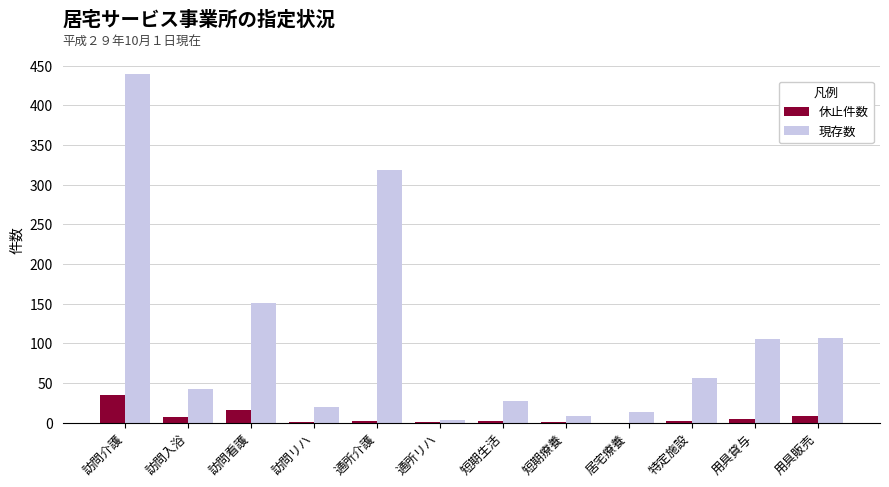

What is the sum of all 現存数 values?

1295